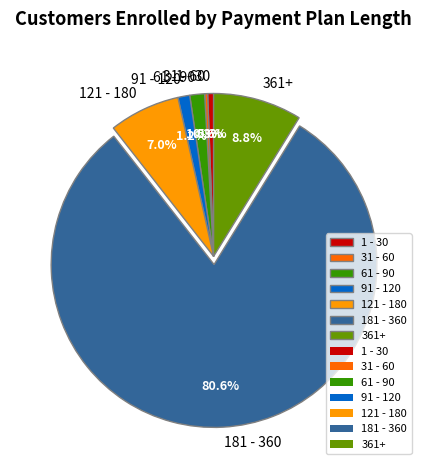

How many segments does this pie chart have?

7